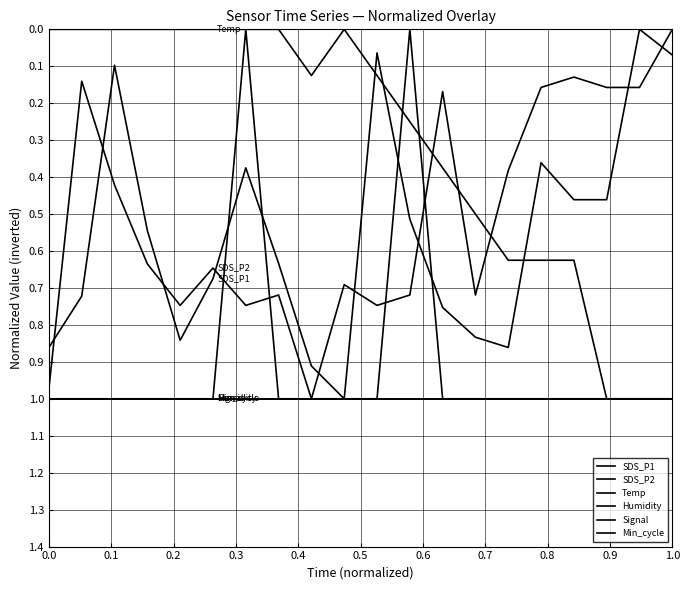

In SDS_P1, how many points are lower than both neighbors (excluding endpoints)?

5